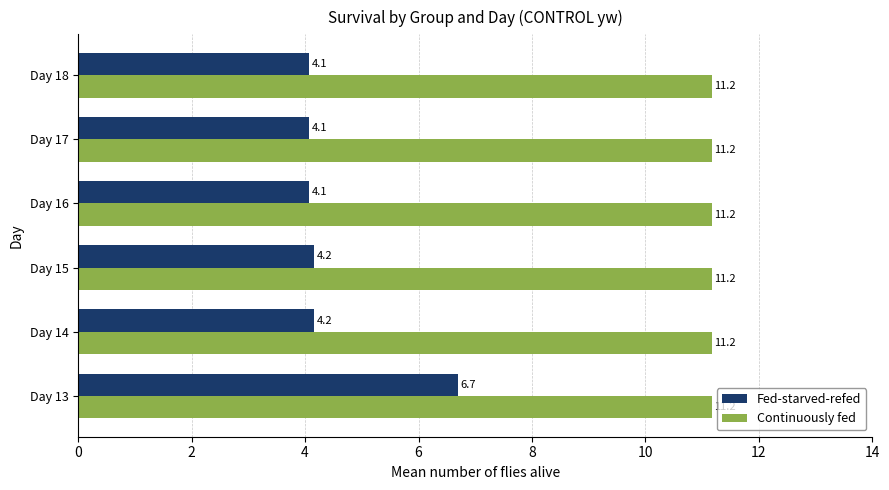

Which series has the largest total across all categories?

Continuously fed